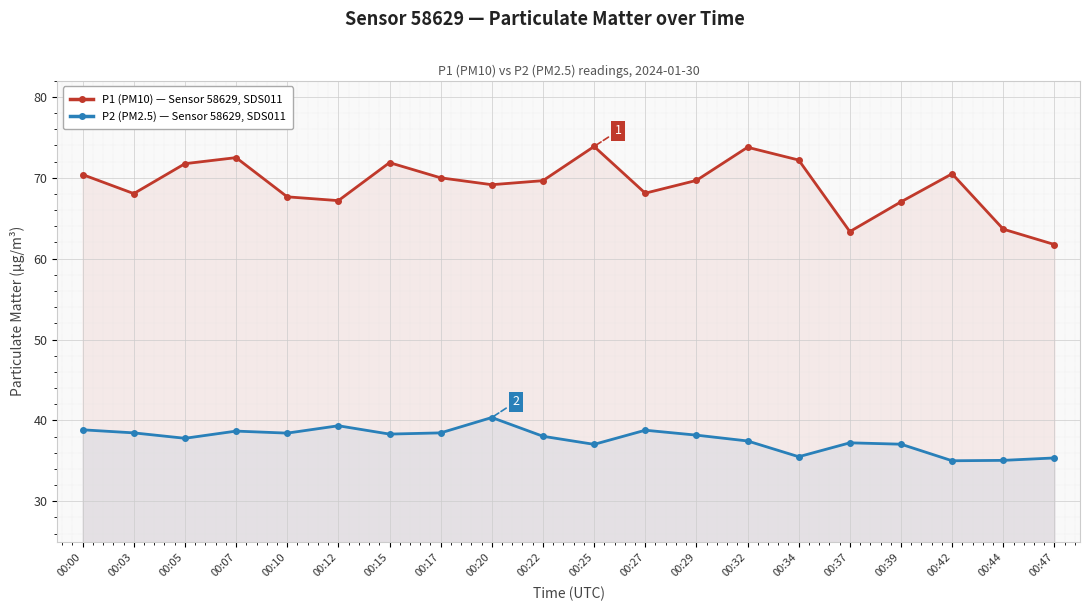

How many series are shown in this chart?

2